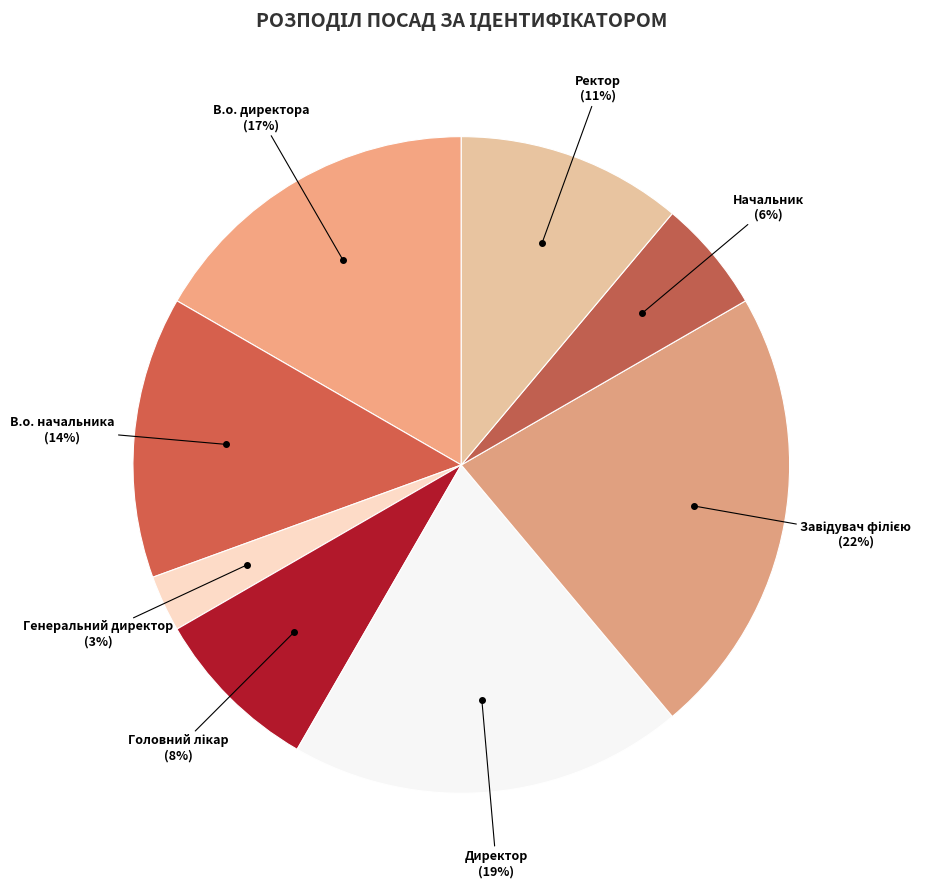

Does Ректор account for over 50% of the chart?

No